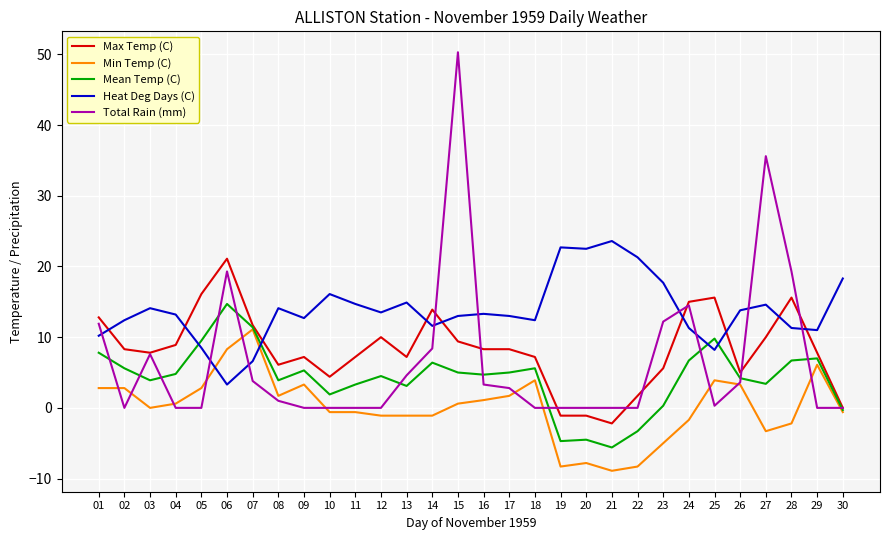

What is the average value of the Min Temp (C) series?

0.1